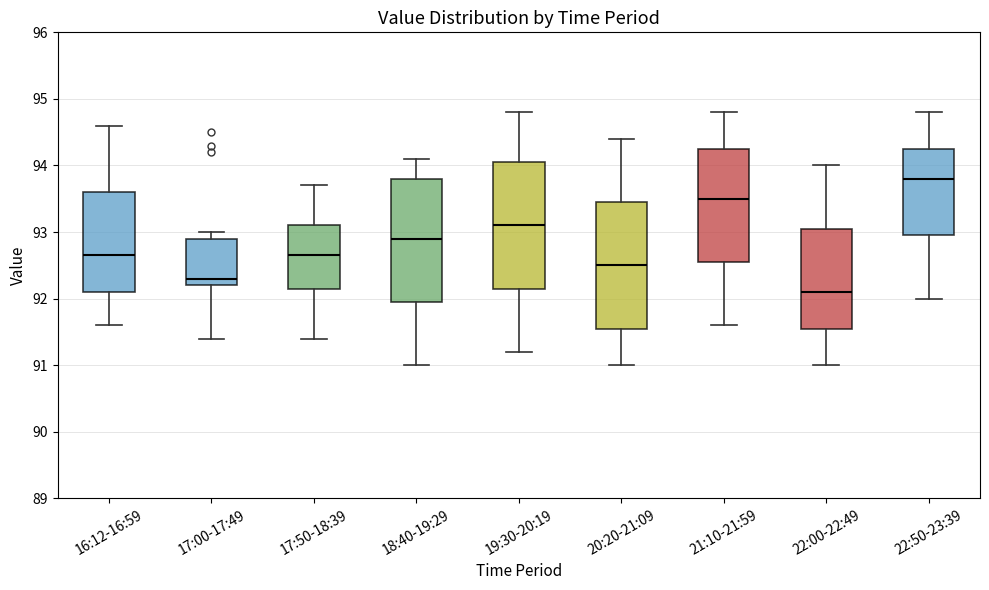

Reading left to right, read every box against the y-axis: the position of its median line, the range the box covers, and the ends of its whiskers. The values are not printed on the chart, so give them approximately, as read against the axis.

16:12-16:59: median 92.7, box 92.1 to 93.6, whiskers 91.6 to 94.6
17:00-17:49: median 92.3, box 92.2 to 92.9, whiskers 91.4 to 93.0
17:50-18:39: median 92.7, box 92.2 to 93.1, whiskers 91.4 to 93.7
18:40-19:29: median 92.9, box 92.0 to 93.8, whiskers 91.0 to 94.1
19:30-20:19: median 93.1, box 92.2 to 94.1, whiskers 91.2 to 94.8
20:20-21:09: median 92.5, box 91.6 to 93.5, whiskers 91.0 to 94.4
21:10-21:59: median 93.5, box 92.6 to 94.3, whiskers 91.6 to 94.8
22:00-22:49: median 92.1, box 91.6 to 93.1, whiskers 91.0 to 94.0
22:50-23:39: median 93.8, box 93.0 to 94.3, whiskers 92.0 to 94.8